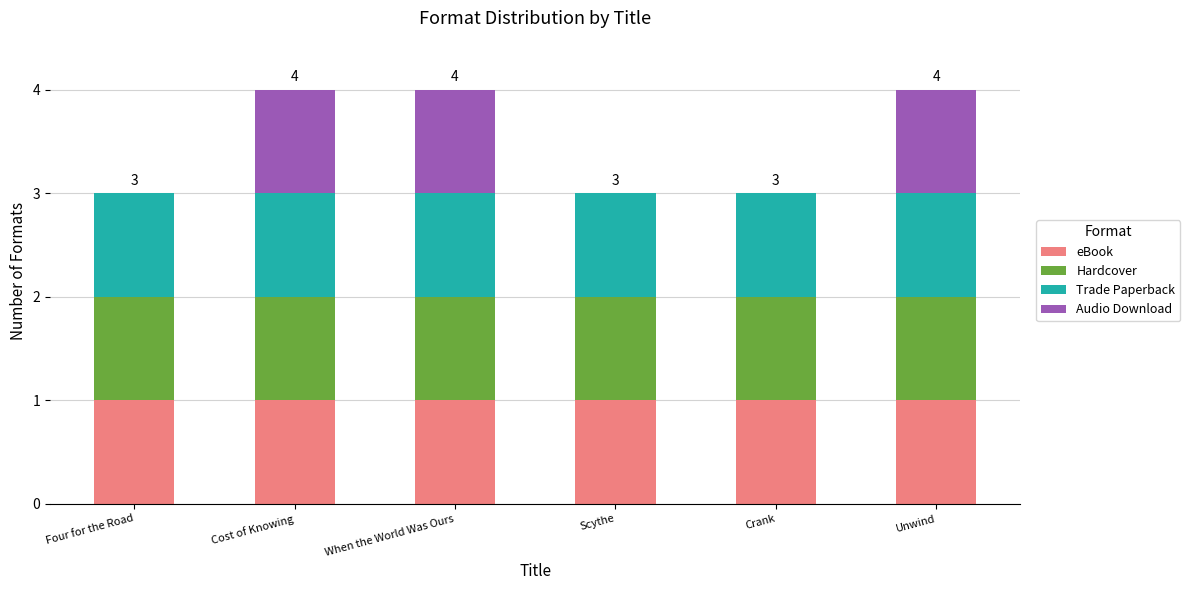

Are the bars grouped side by side (vs. stacked)?

No